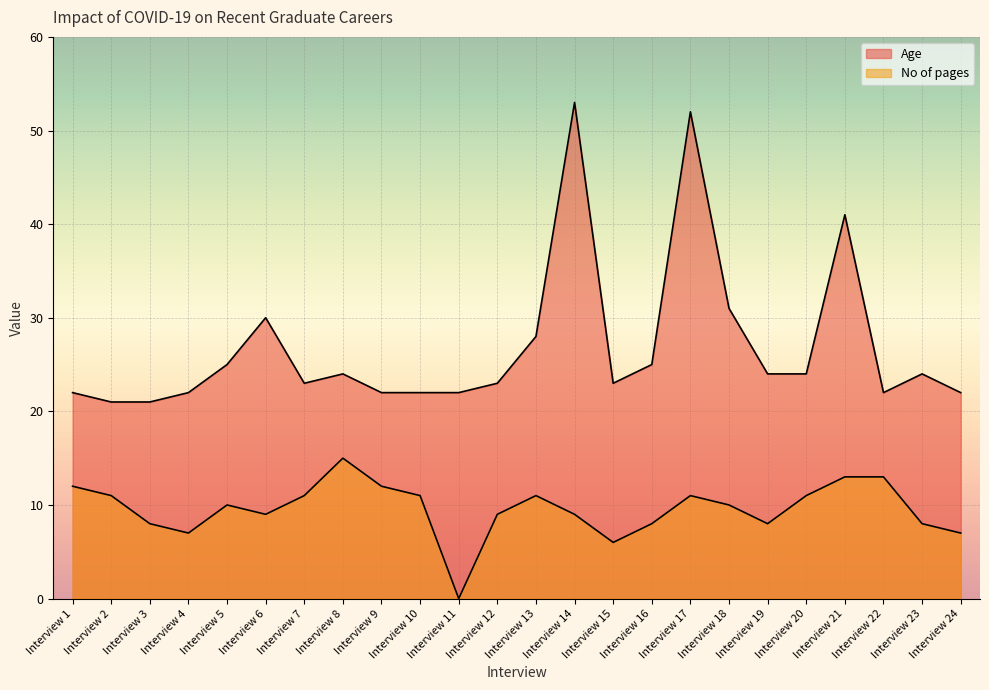

Count the number of categories in the chart.

24